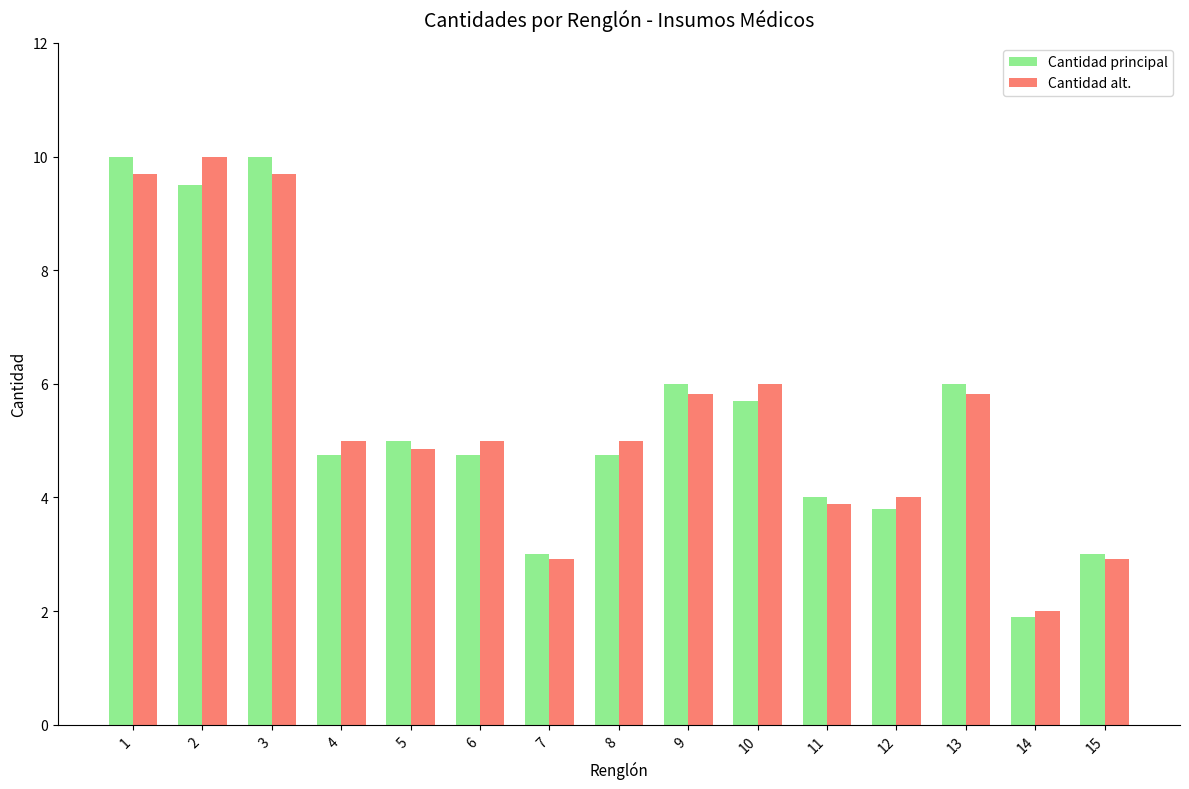

What is the sum of the Cantidad principal values at 11 and 15?

7.0